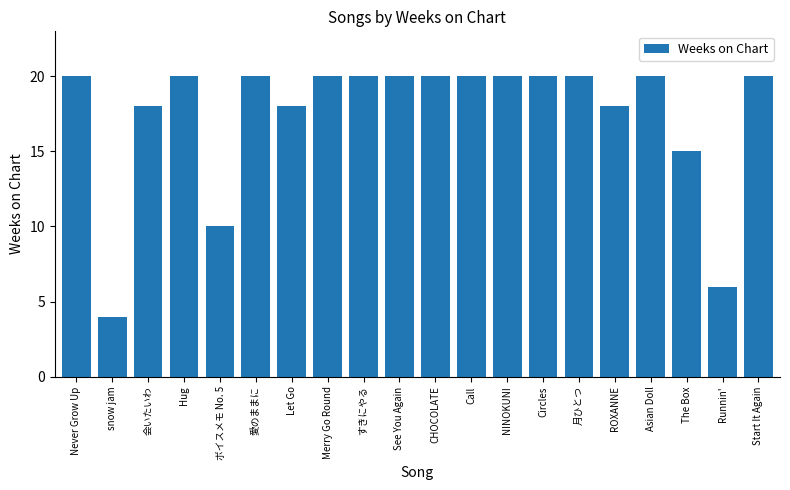

Reading right to left, extract all data points from this chart.

20	6	15	20	18	20	20	20	20	20	20	20	20	18	20	10	20	18	4	20